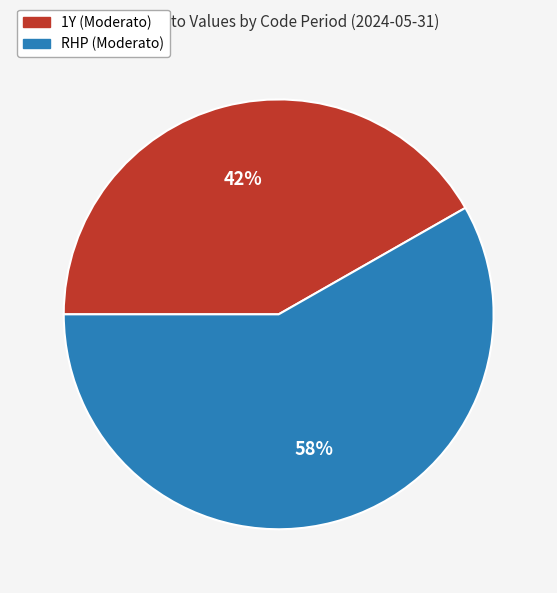

Which category has the biggest portion of the pie?

RHP